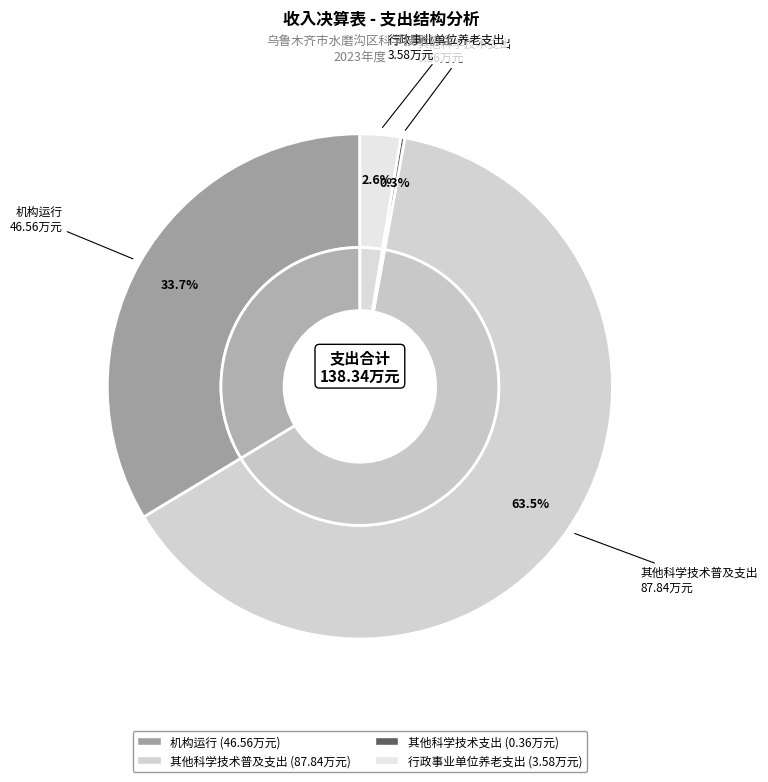

To the nearest percent, what is the combined percentage of 行政事业单位养老支出 and 其他科学技术支出?

3%